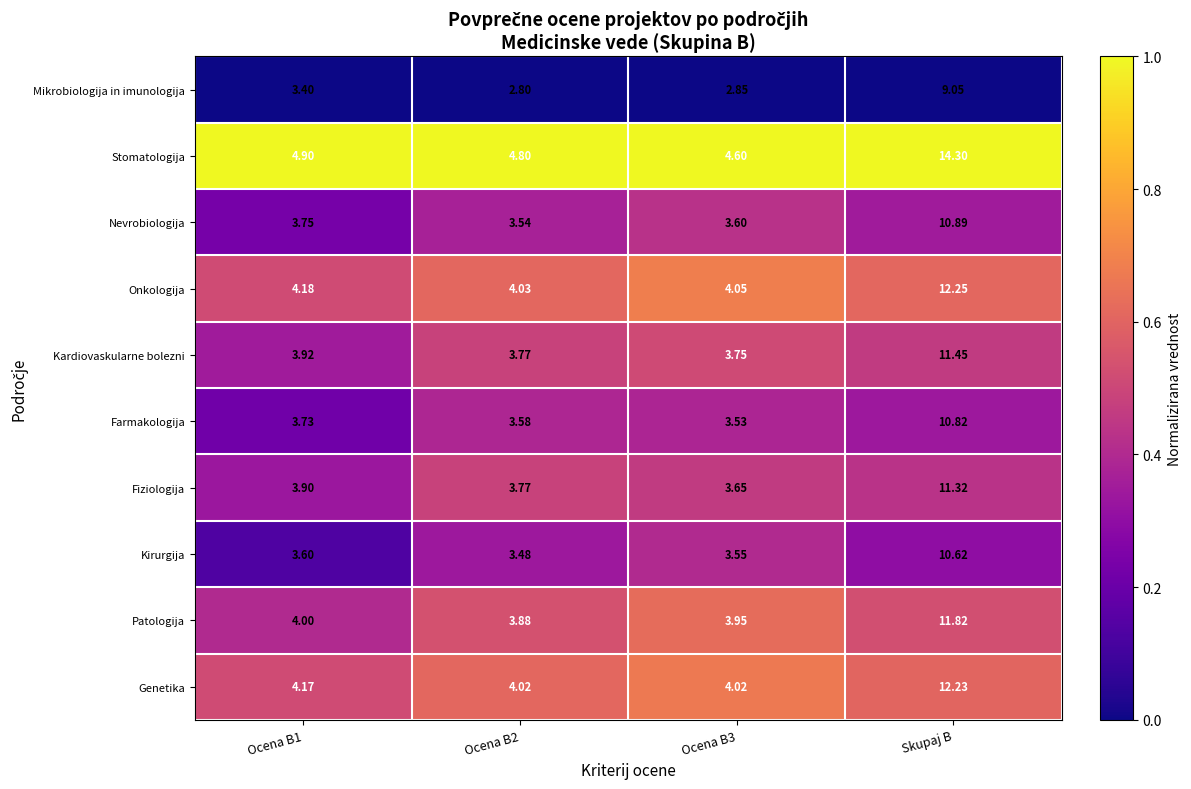

List the series in order of their peak value, highest first.

Stomatologija, Onkologija, Genetika, Patologija, Kardiovaskularne bolezni, Fiziologija, Nevrobiologija, Farmakologija, Kirurgija, Mikrobiologija in imunologija